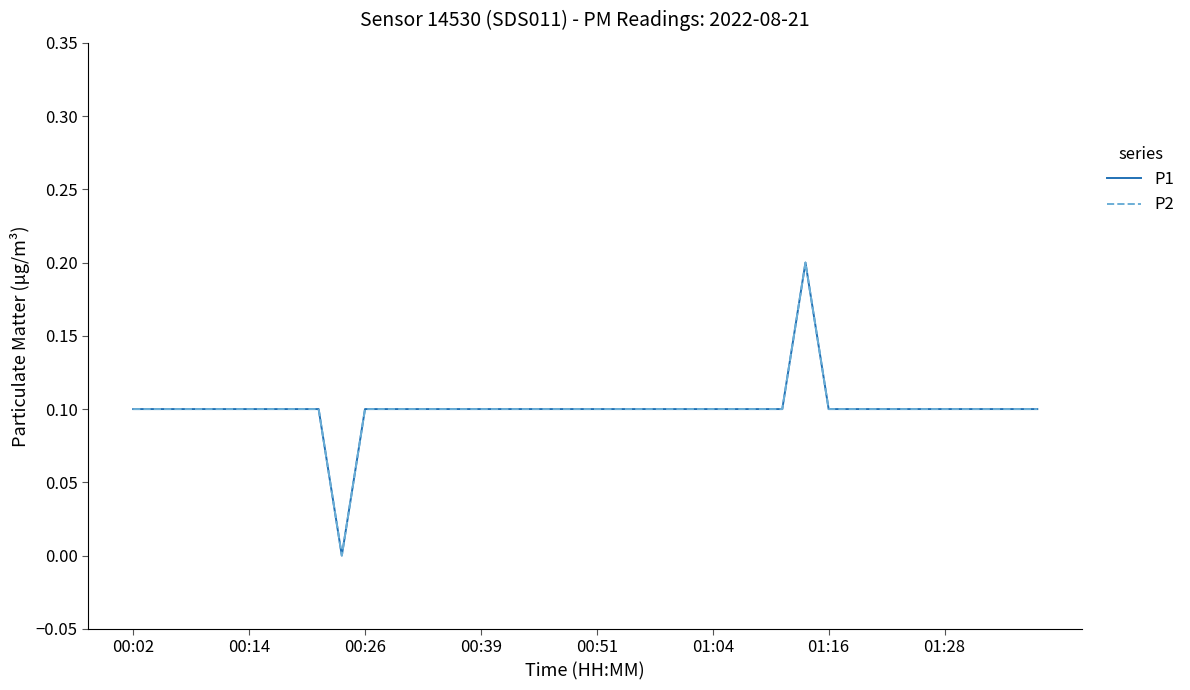

How many interior local valleys does the P2 series have?

1